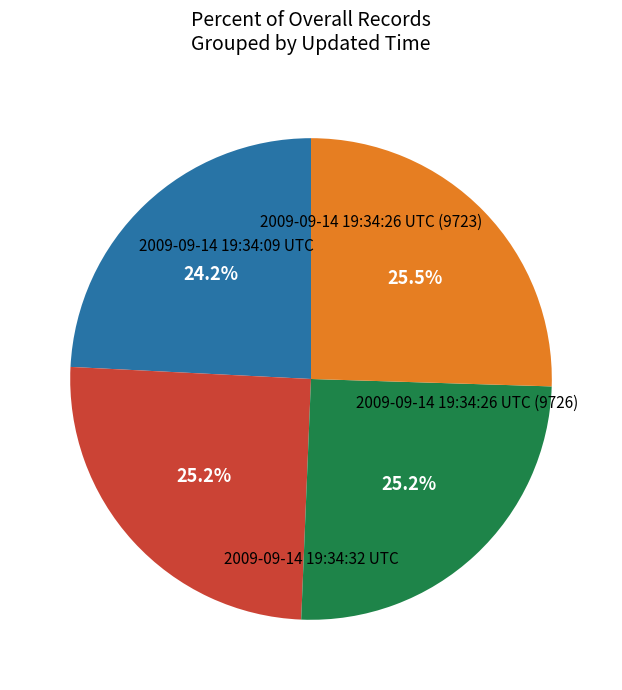

Is there any slice that represents more than half of the pie?

No